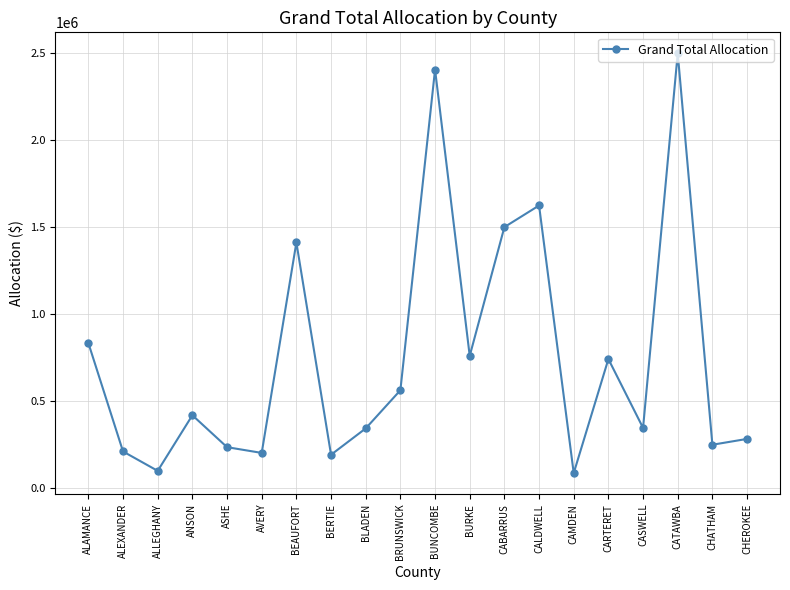

What is the value of the 19th point from the left?

249419